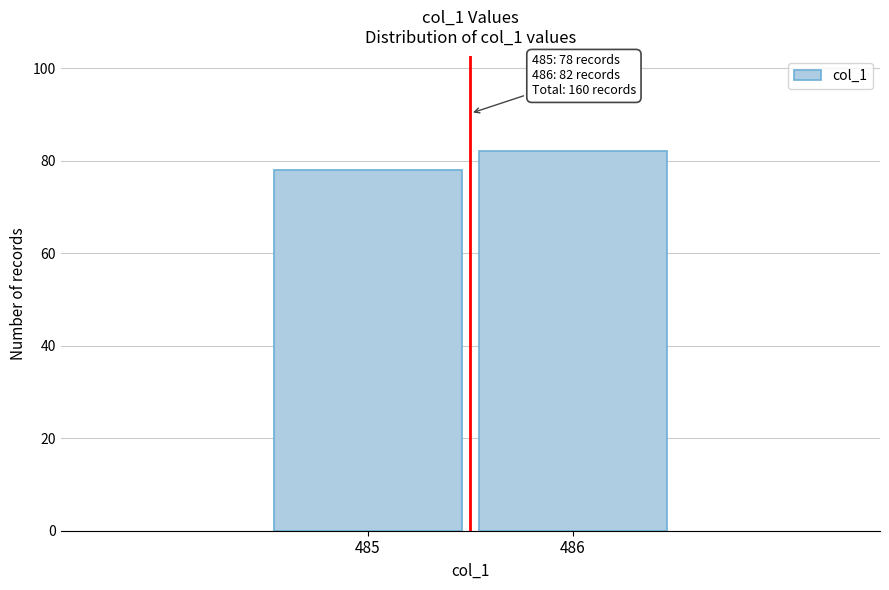

Reading left to right, list all the values displayed in this chart.

78	82